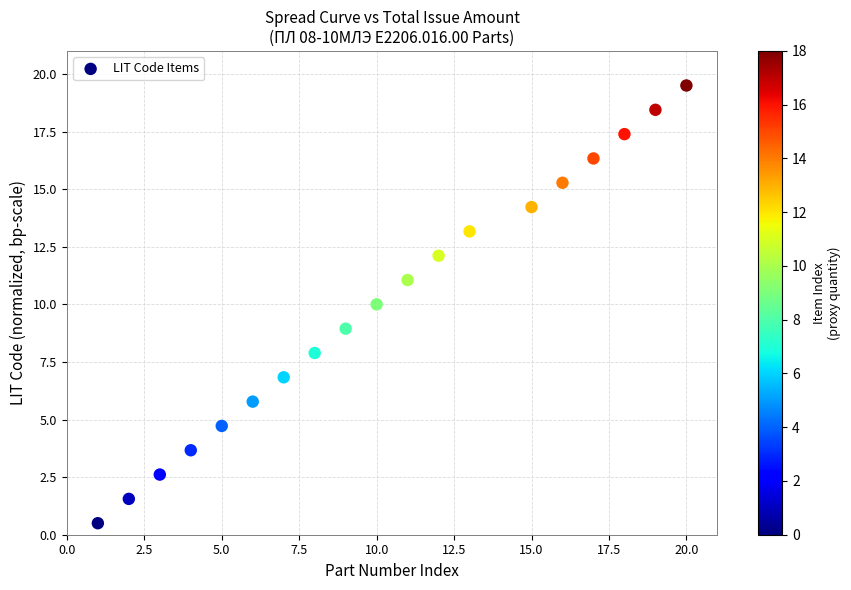

What is the range of Y values (max minus min)?

19.0